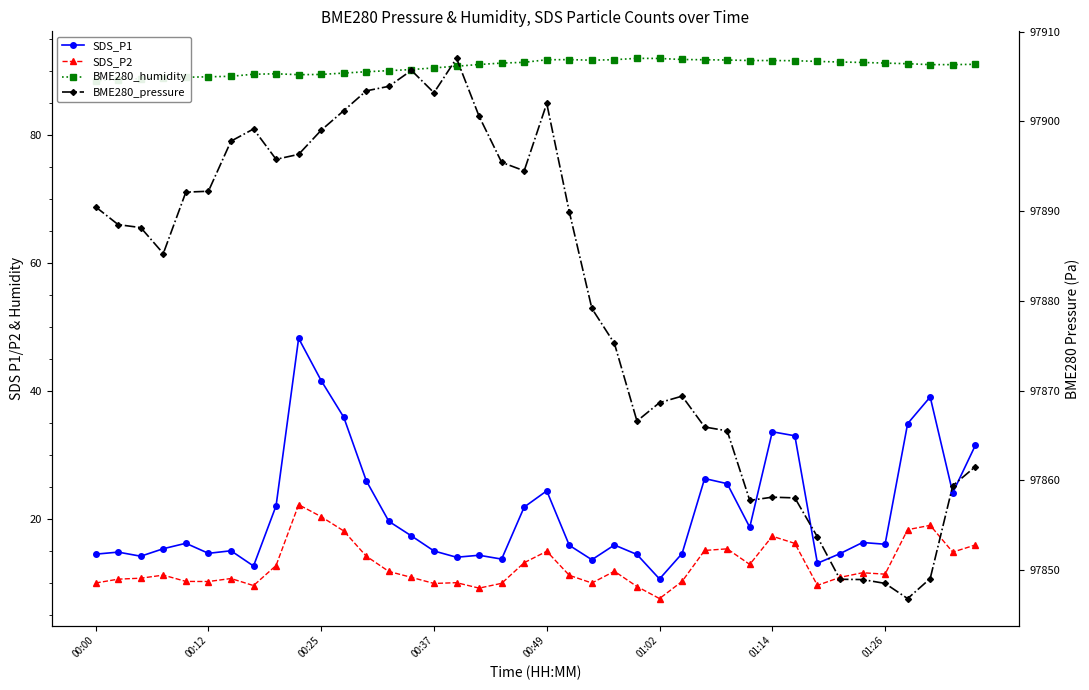

How many distinct data groups are displayed?

4